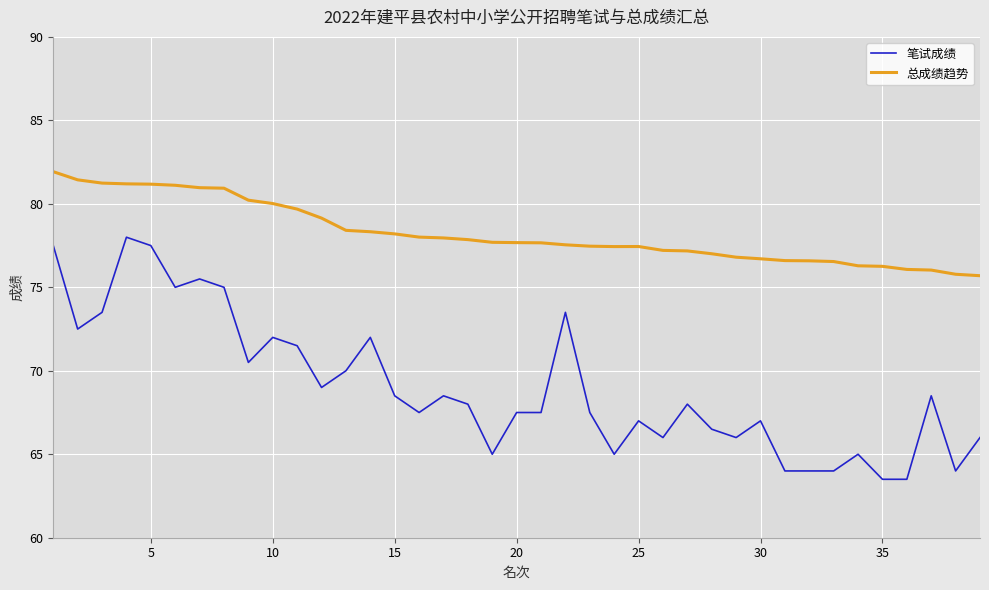

True or false: 总成绩趋势 and 笔试成绩 cross at least once.

False